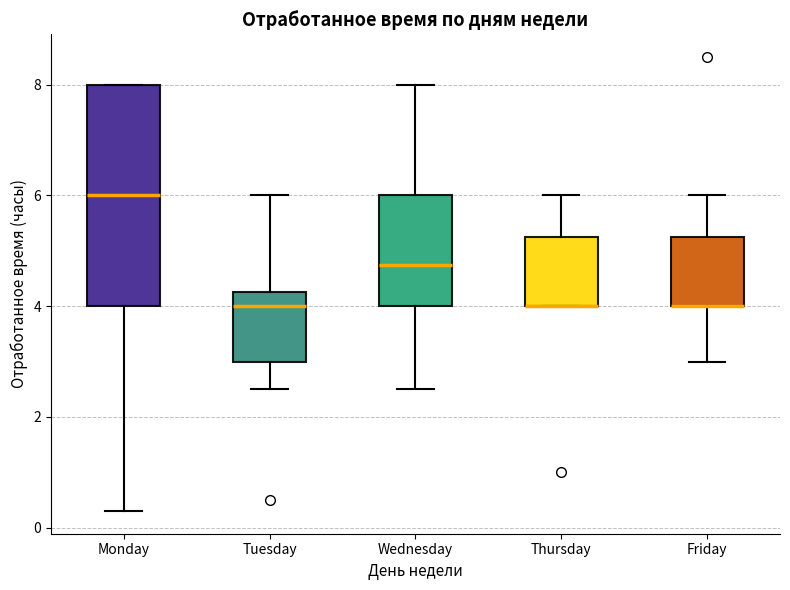

Reading left to right, transcribe this box plot: for each box, give where its median line is, the range the box spans, and where its two whiskers end, as read against the y-axis. The values are not printed on the chart, so give them approximately, as read against the axis.

Monday: median 6.0, box 4.0 to 8.0, whiskers 0.4 to 8.0
Tuesday: median 4.0, box 3.0 to 4.2, whiskers 2.6 to 6.0
Wednesday: median 4.8, box 4.0 to 6.0, whiskers 2.6 to 8.0
Thursday: median 4.0 (drawn on the box's lower edge), box 4.0 to 5.2, whiskers 4.0 to 6.0
Friday: median 4.0 (drawn on the box's lower edge), box 4.0 to 5.2, whiskers 3.0 to 6.0